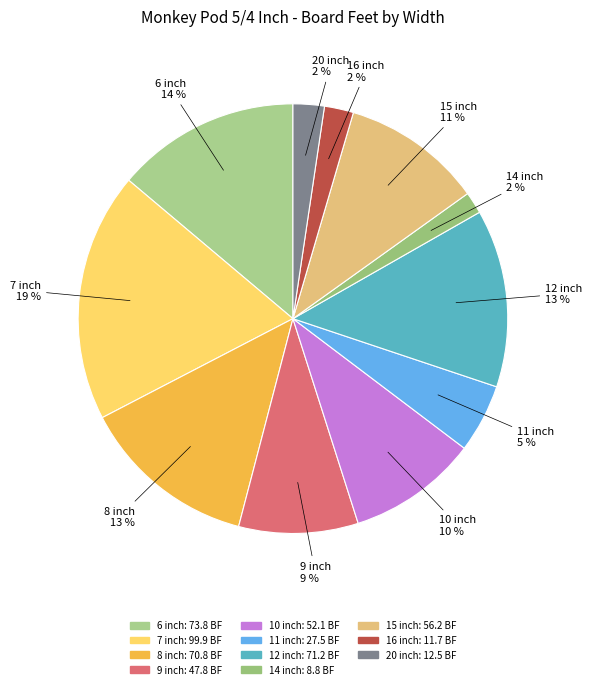

True or false: 20 inch accounts for 17% of the total.

False